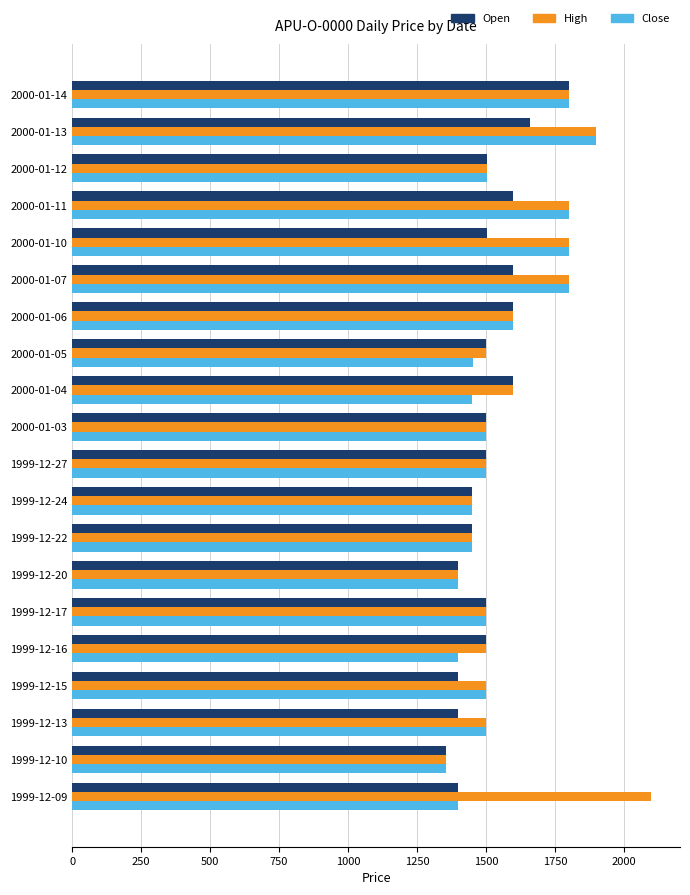

The value of Close at 2000-01-07 is 1800. True or false?

True